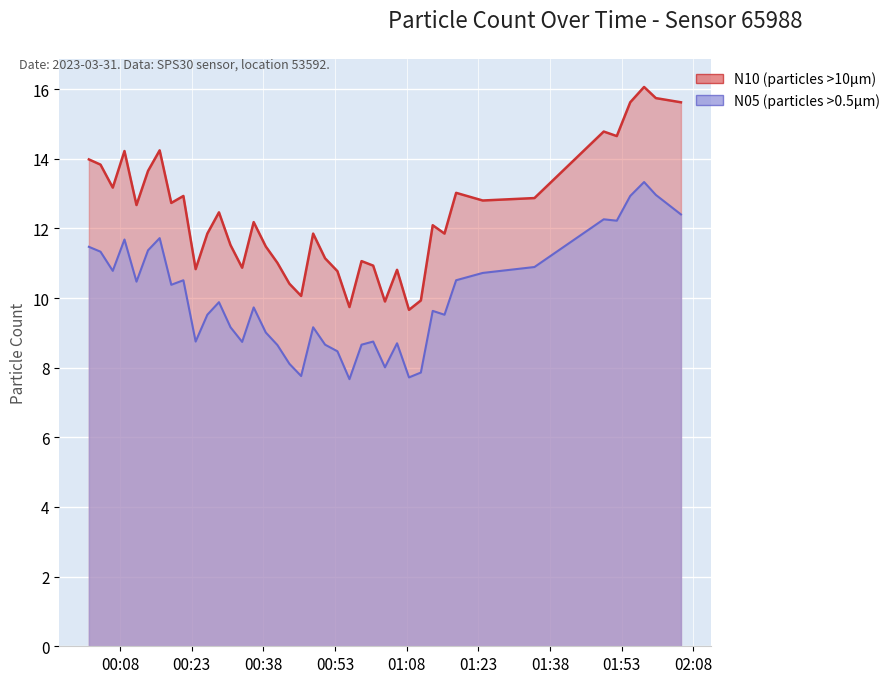

Is the value of N05 at 2023-03-31T00:31:07 greater than the value of N10 at 2023-03-31T00:16:17?

No